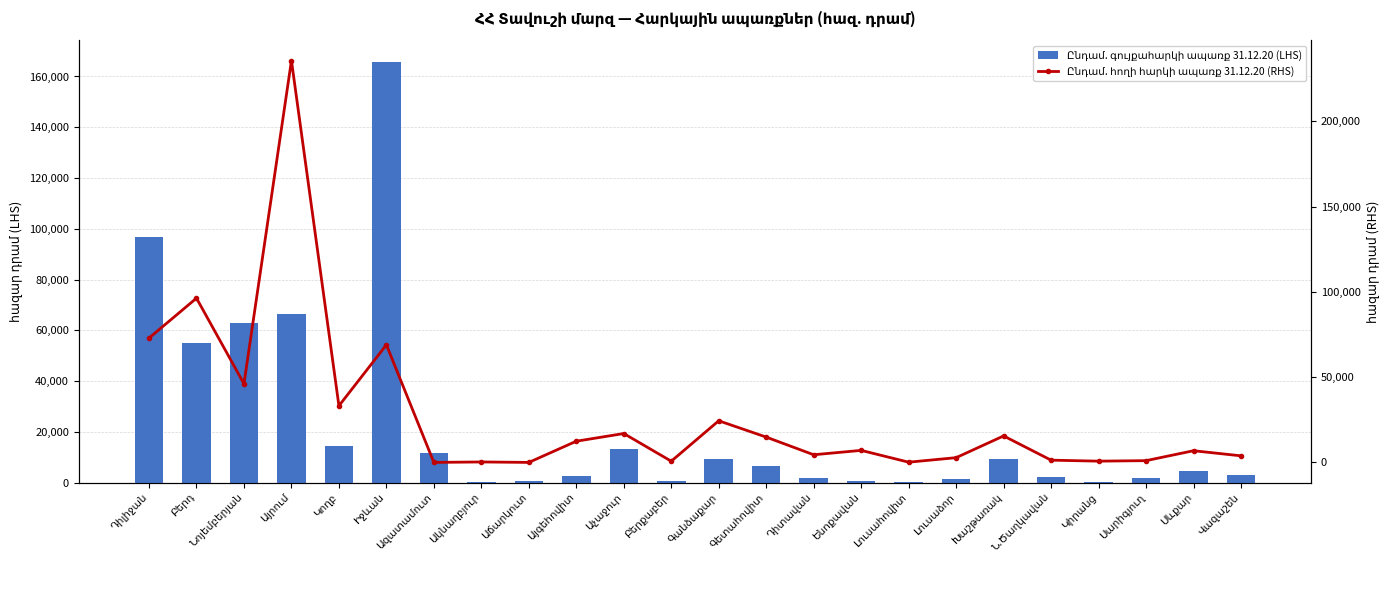

Between Դիտավան and Նոյեմբերյան, which is larger?

Նոյեմբերյան